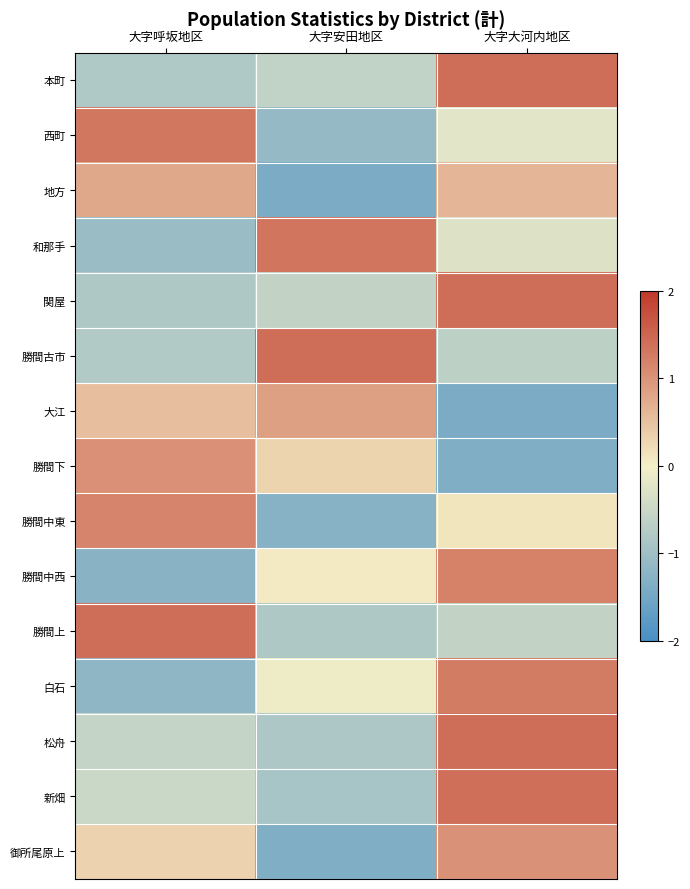

Reading left to right, what are all the values shown in this chart?

本町: 大字呼坂地区=-0.8	大字安田地区=-0.6	大字大河内地区=1.4
西町: 大字呼坂地区=1.3	大字安田地区=-1.1	大字大河内地区=-0.2
地方: 大字呼坂地区=0.8	大字安田地区=-1.4	大字大河内地区=0.6
和那手: 大字呼坂地区=-1.1	大字安田地区=1.3	大字大河内地区=-0.3
関屋: 大字呼坂地区=-0.8	大字安田地区=-0.6	大字大河内地区=1.4
勝間古市: 大字呼坂地区=-0.8	大字安田地区=1.4	大字大河内地区=-0.6
大江: 大字呼坂地区=0.5	大字安田地区=0.9	大字大河内地区=-1.4
勝間下: 大字呼坂地区=1.0	大字安田地区=0.3	大字大河内地区=-1.4
勝間中東: 大字呼坂地区=1.2	大字安田地区=-1.3	大字大河内地区=0.1
勝間中西: 大字呼坂地区=-1.3	大字安田地区=0.1	大字大河内地区=1.2
勝間上: 大字呼坂地区=1.4	大字安田地区=-0.8	大字大河内地区=-0.6
白石: 大字呼坂地区=-1.2	大字安田地区=-0.1	大字大河内地区=1.3
松舟: 大字呼坂地区=-0.6	大字安田地区=-0.8	大字大河内地区=1.4
新畑: 大字呼坂地区=-0.5	大字安田地区=-0.9	大字大河内地区=1.4
御所尾原上: 大字呼坂地区=0.3	大字安田地区=-1.4	大字大河内地区=1.0